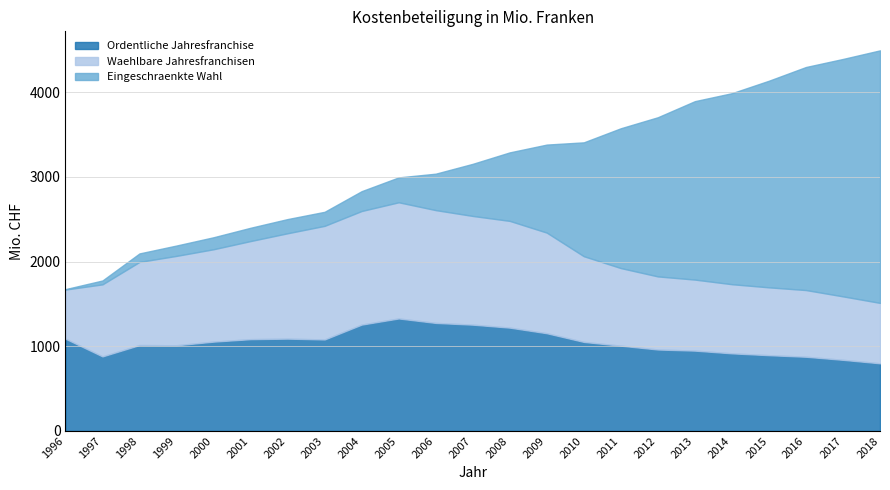

How many values in the Ordentliche Jahresfranchise series exceed 1051?

12